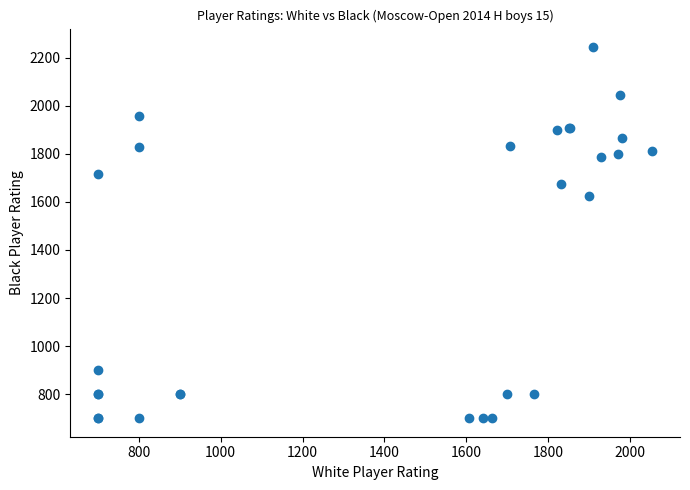

What Y value in the scatter plot is closest to 1472?

1623